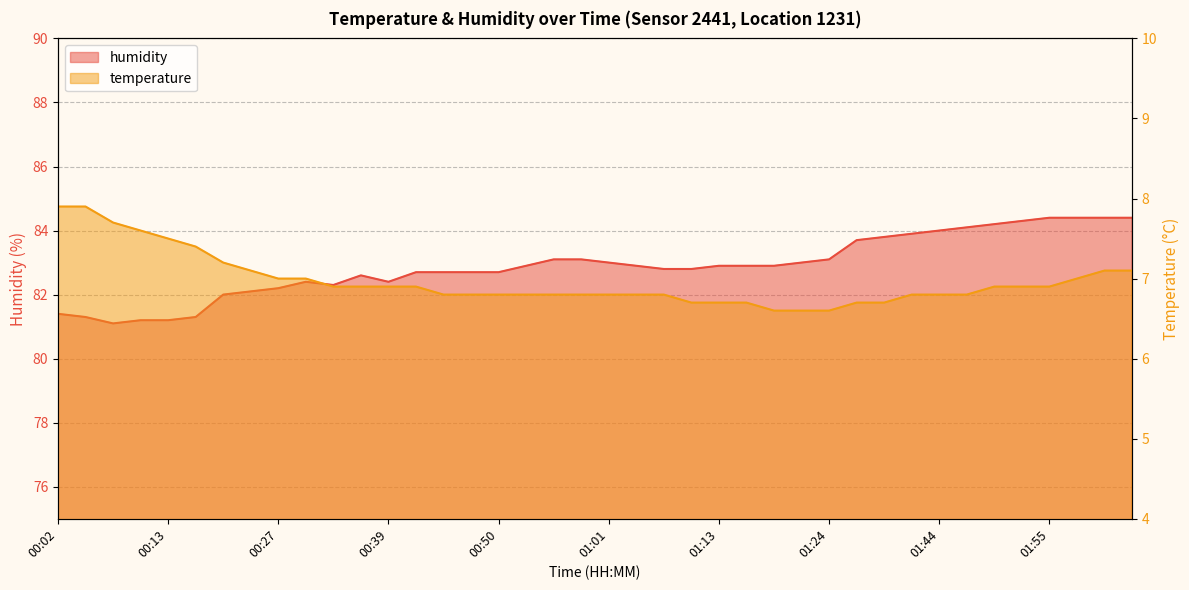

Is the value of temperature at 01:55 greater than the value of humidity at 01:01?

No